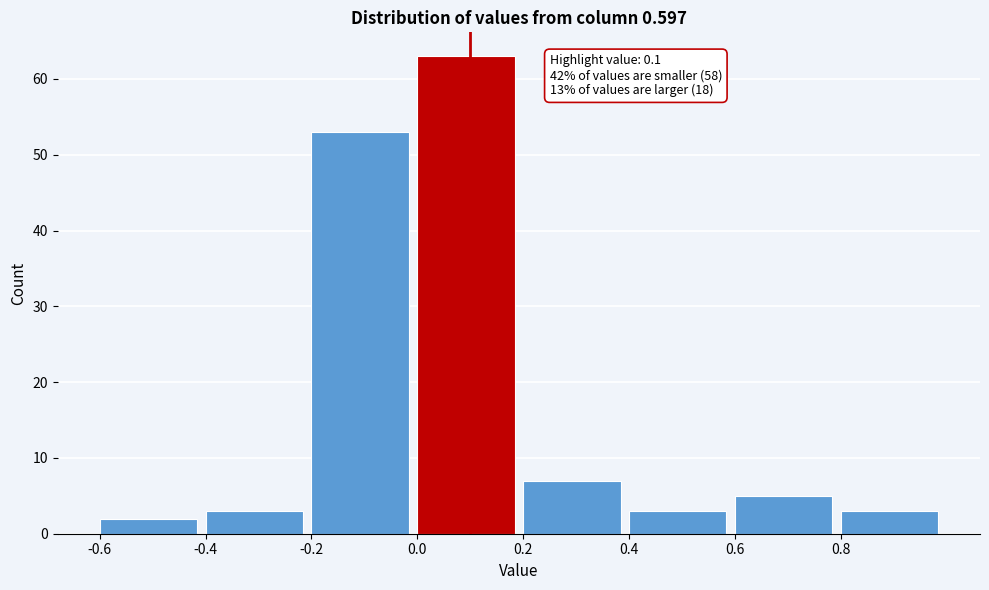

Which range on the x-axis has the tallest bar?

0.0 to 0.2